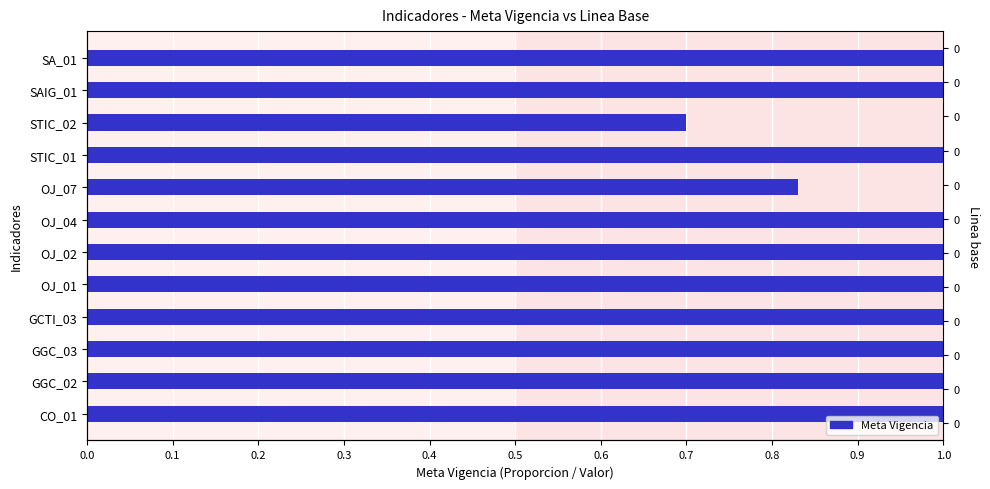

What is the difference between the second highest and minimum values?

0.3